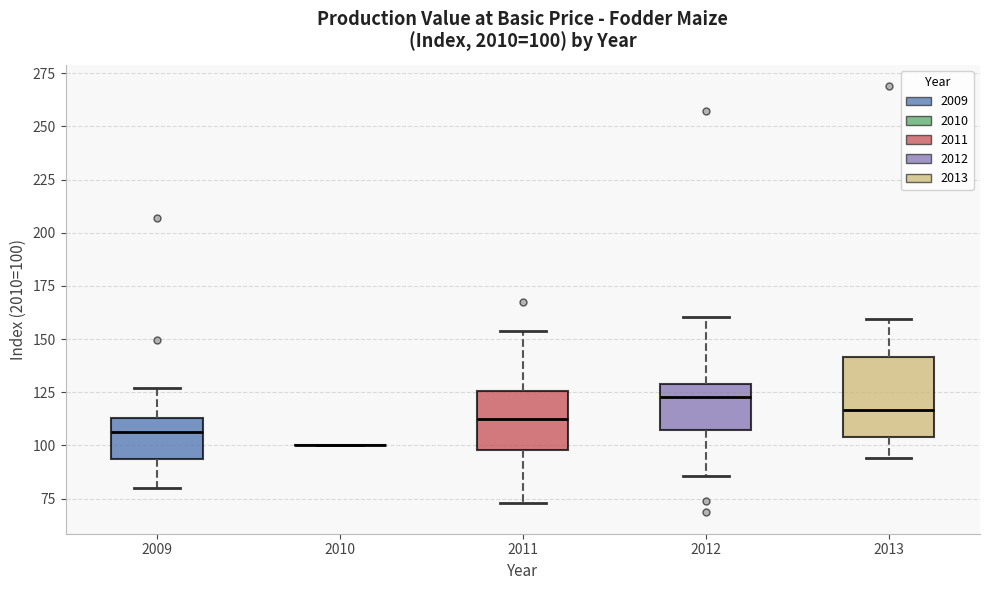

Which box is the tallest, from its lower edge to its upper edge?

2013